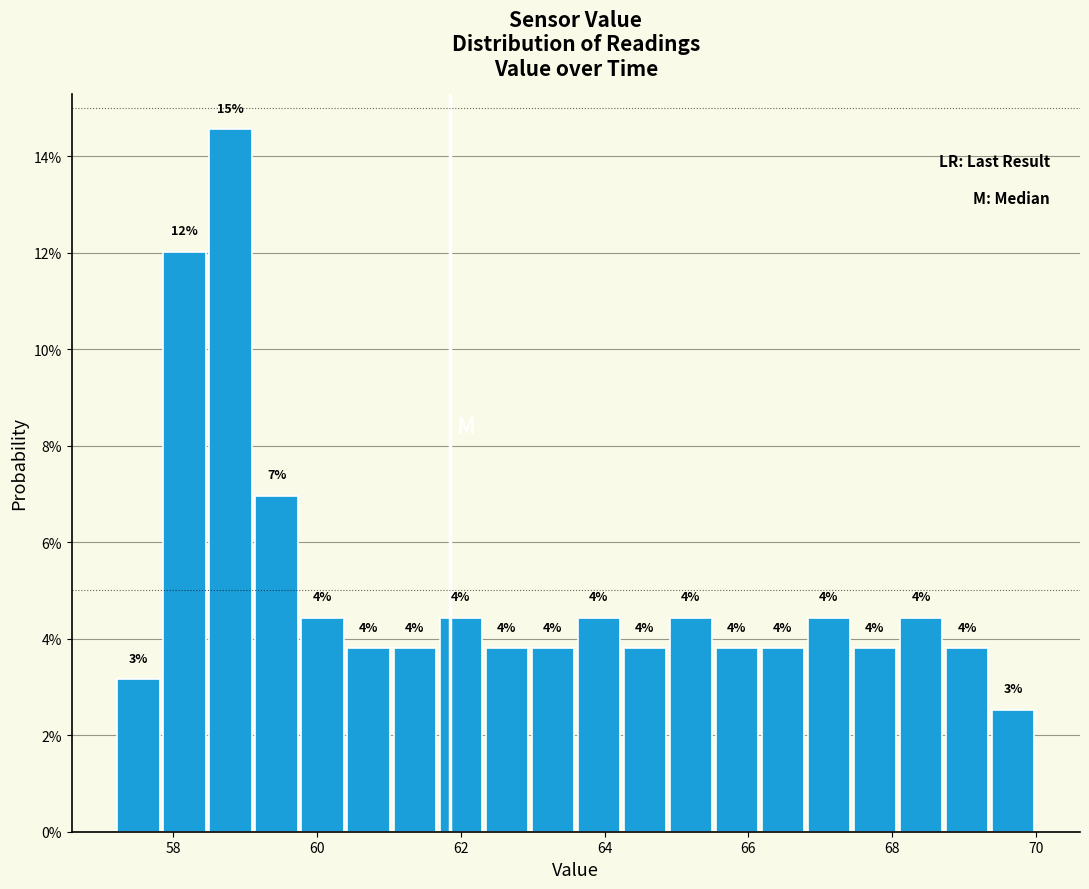

Around what value on the x-axis is the tallest bar? Give the approximate position of its centre, as read against the axis.

58.8